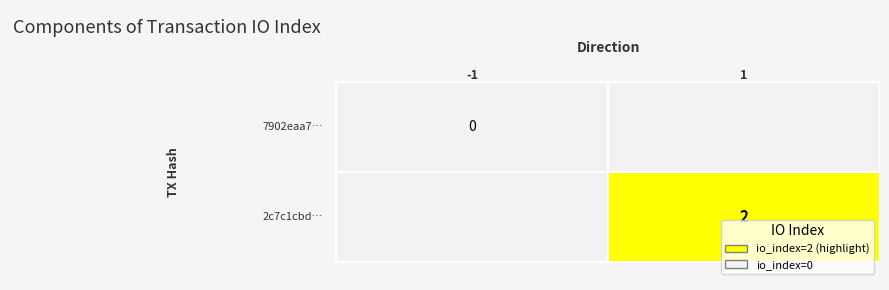

Rank the series by their maximum value, from lowest to highest.

7902eaa70c78fcbba6ee4ed50b8f94e5b551080, 2c7c1cbd9f356dd43b0f5ab05261120a511cf7b